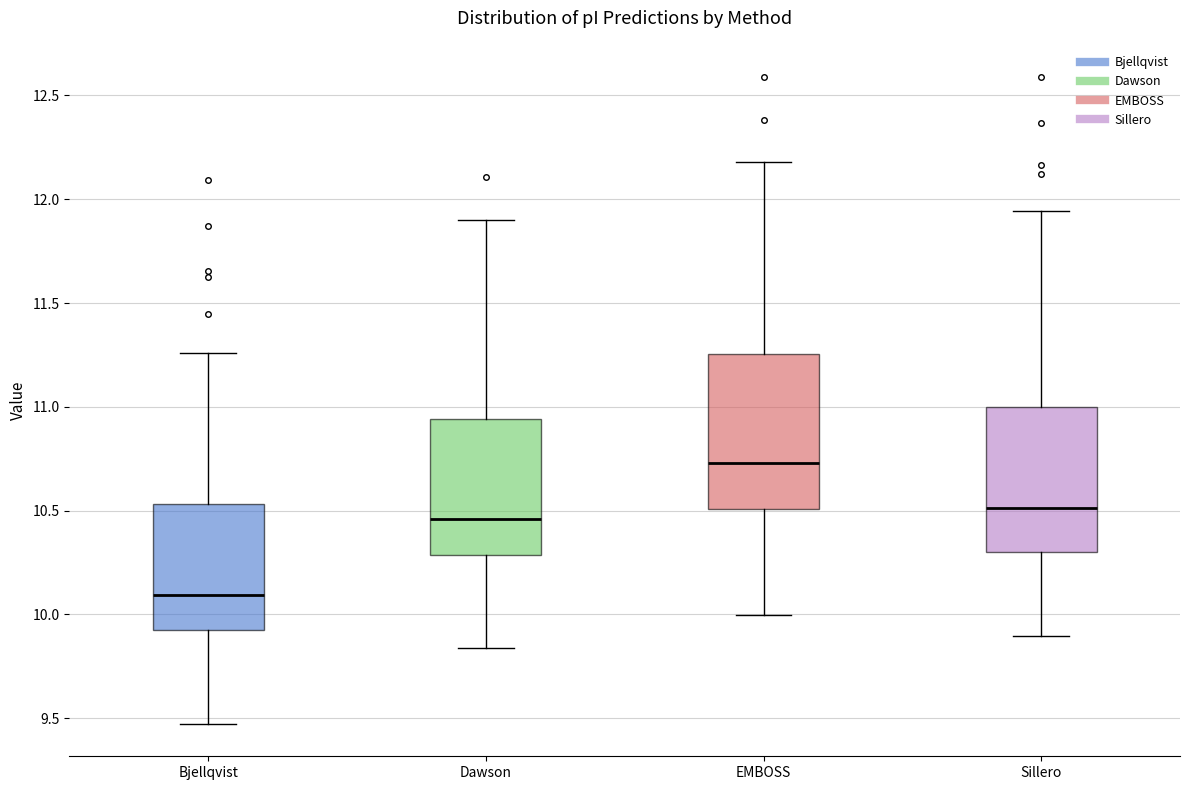

Reading left to right, transcribe this box plot: for each box, give where its median line is, the range the box spans, and where its two whiskers end, as read against the y-axis. The values are not printed on the chart, so give them approximately, as read against the axis.

Bjellqvist: median 10.10, box 9.90 to 10.55, whiskers 9.45 to 11.25
Dawson: median 10.45, box 10.30 to 10.95, whiskers 9.85 to 11.90
EMBOSS: median 10.75, box 10.50 to 11.25, whiskers 10.00 to 12.20
Sillero: median 10.50, box 10.30 to 11.00, whiskers 9.90 to 11.95